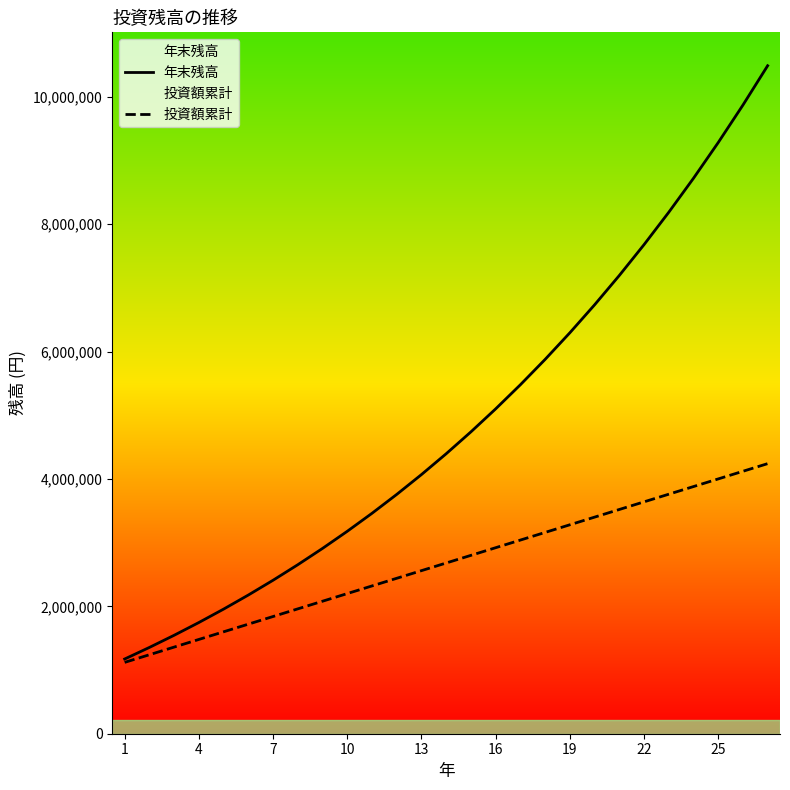

What value does the 年末残高 series have at 10?

3177681.9